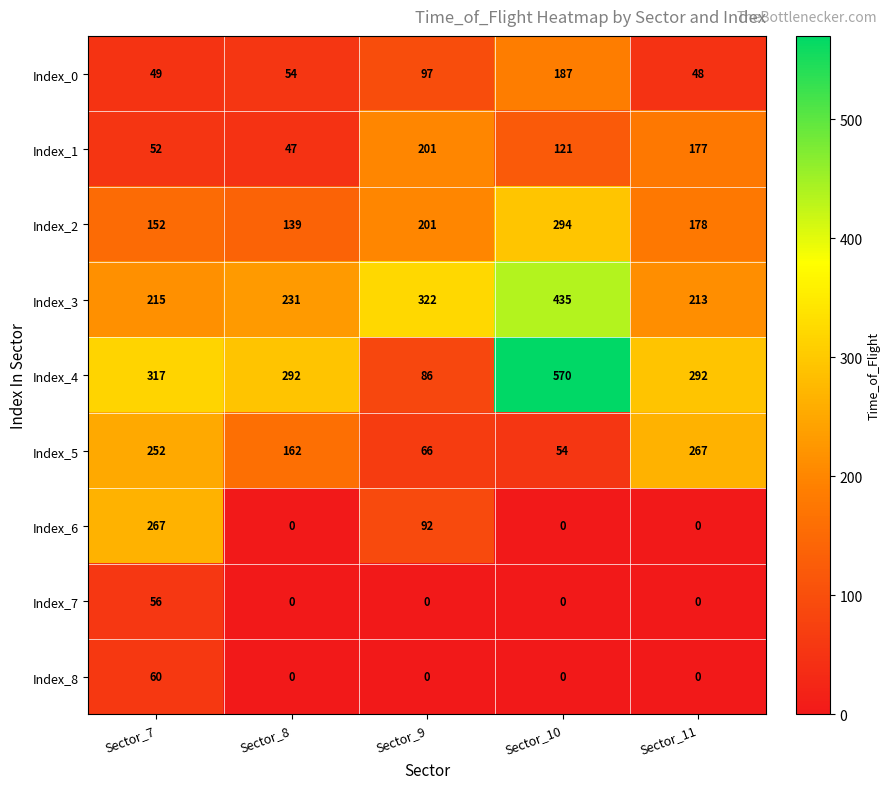

At how many categories does at least one series exceed 20?

5